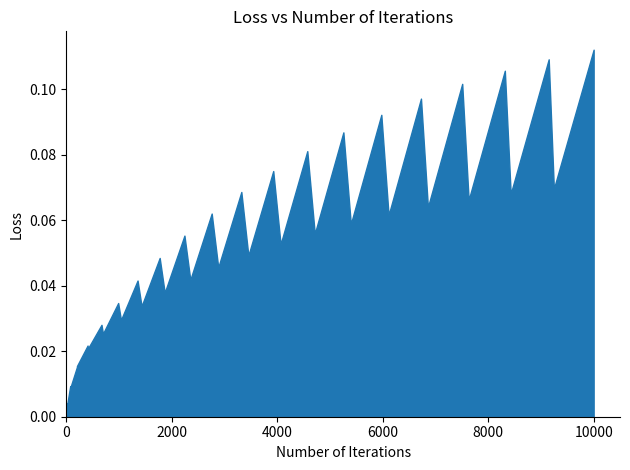

Which category has the highest value across all series?

10000